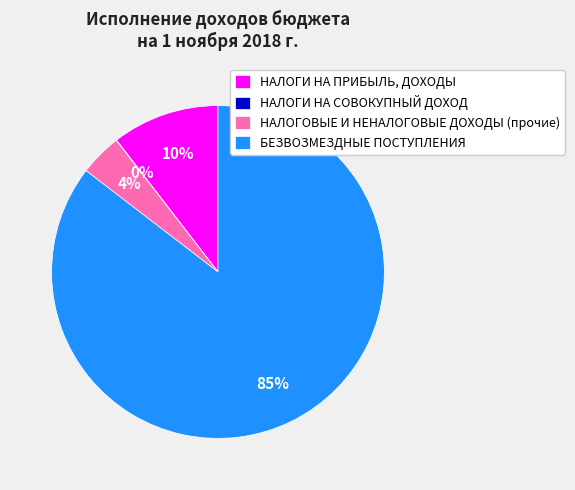

Do НАЛОГОВЫЕ И НЕНАЛОГОВЫЕ ДОХОДЫ (прочие) and НАЛОГИ НА ПРИБЫЛЬ, ДОХОДЫ together represent more than half of the pie?

No